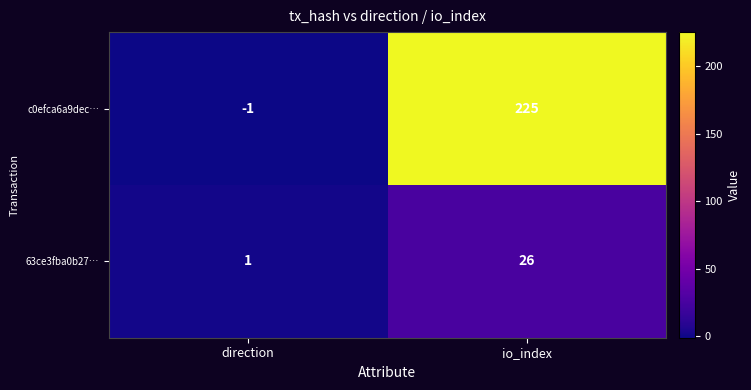

At which category does the chart reach its minimum across all series?

direction